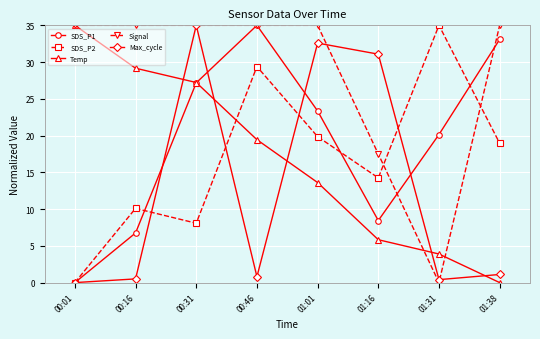

What is the label of the 2nd point from the right?

01:31